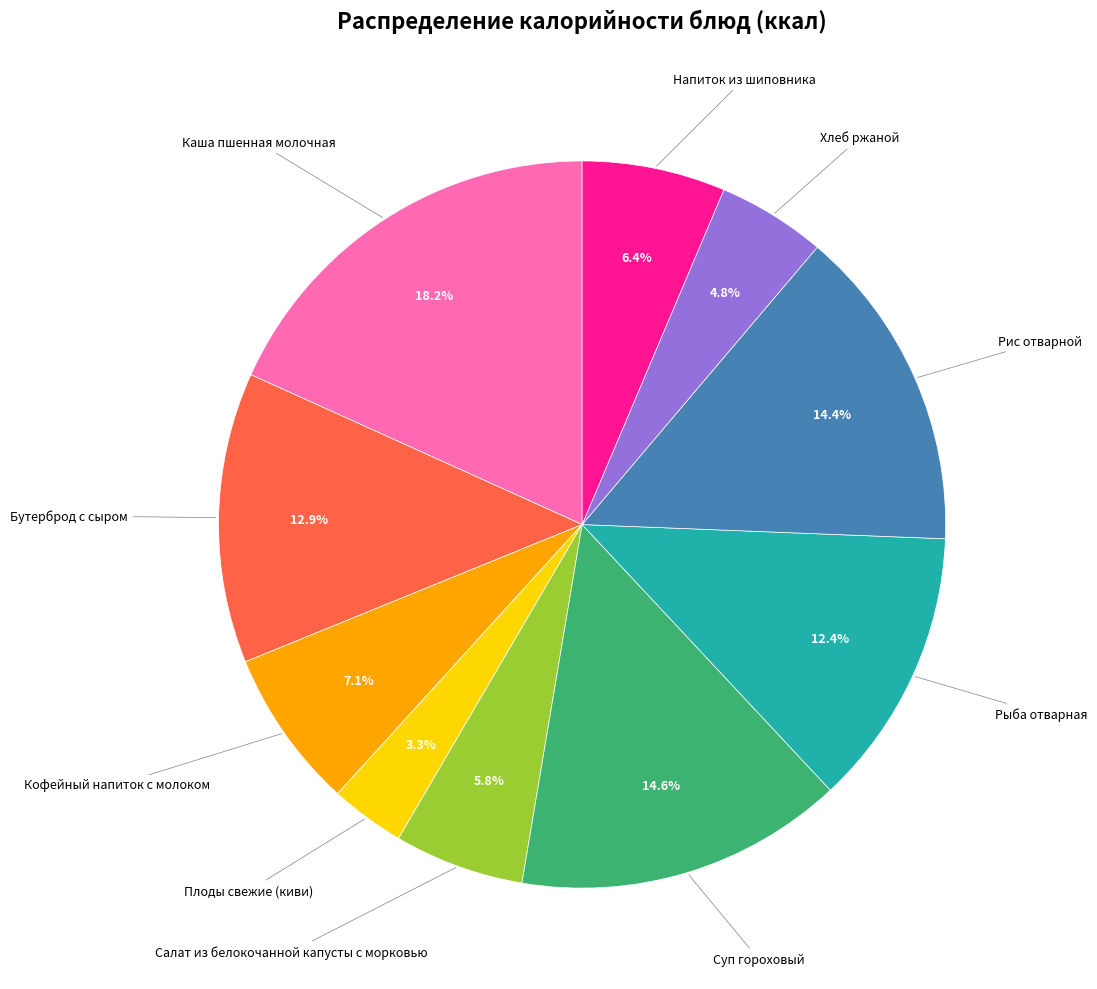

Is there a majority slice in this chart?

No